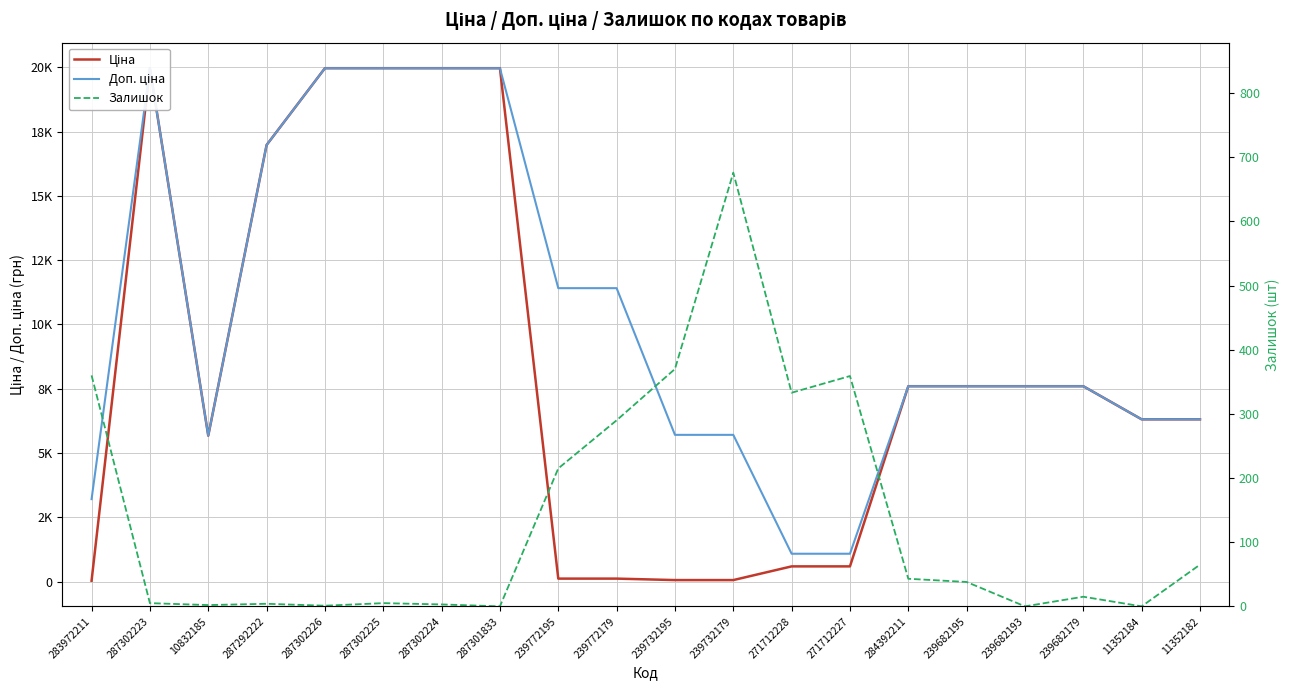

What is the difference between the maximum and second lowest values in the Доп. ціна series?

18882.5